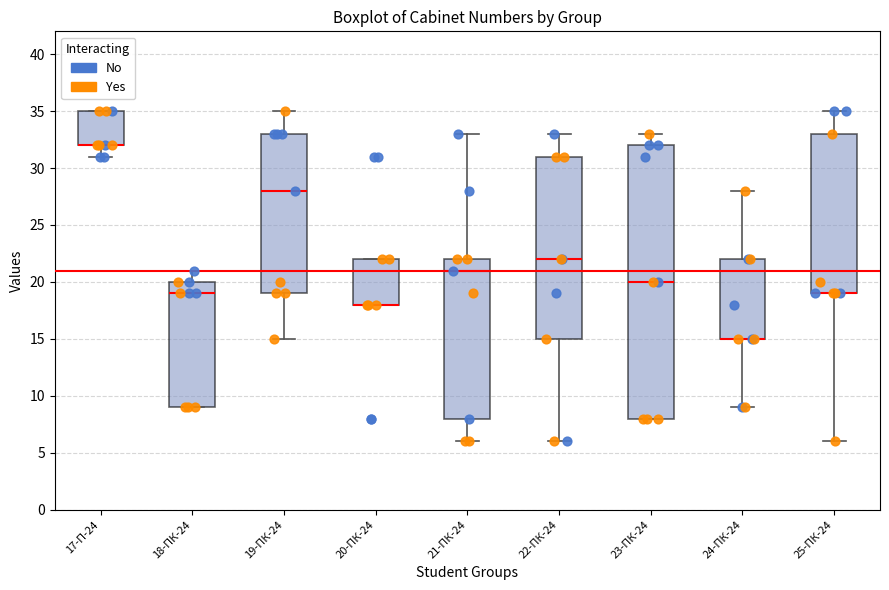

Where does the median line of the box for 21-ПК-24 sit on the y-axis? The values are not printed on the chart, so give them approximately, as read against the axis.

21